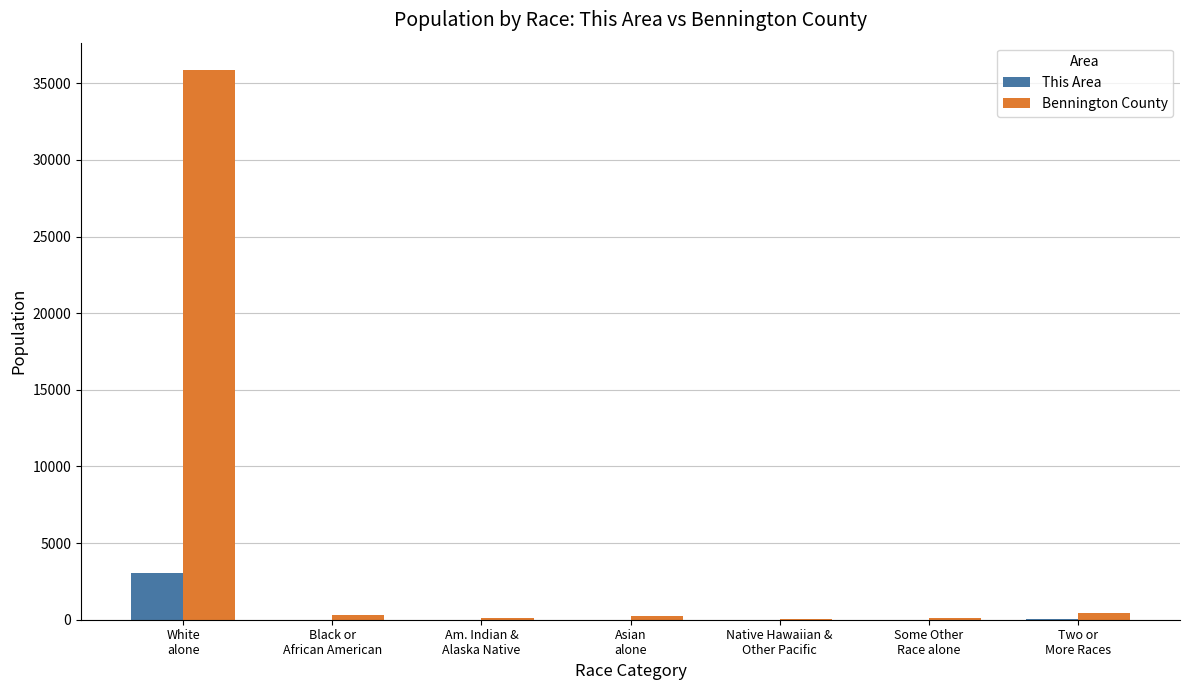

Which series has the largest total across all categories?

Bennington County